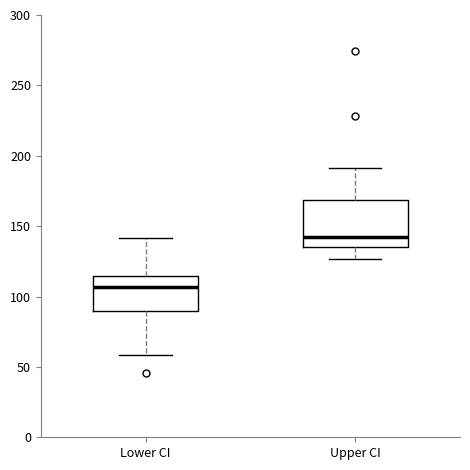

Which box's median line is the highest?

Upper CI